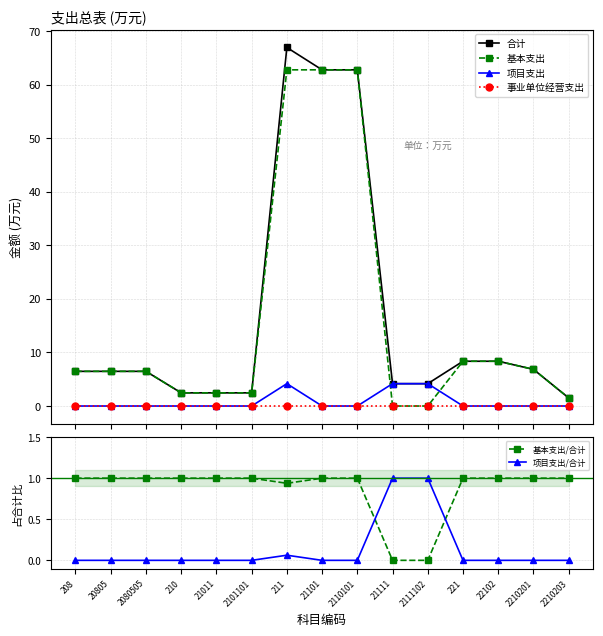

Reading left to right, extract all data points from this chart.

合计: 6.5	6.5	6.5	2.5	2.5	2.5	66.9	62.8	62.8	4.2	4.2	8.4	8.4	6.8	1.5
基本支出: 6.5	6.5	6.5	2.5	2.5	2.5	62.8	62.8	62.8	0.0	0.0	8.4	8.4	6.8	1.5
项目支出: 0.0	0.0	0.0	0.0	0.0	0.0	4.2	0.0	0.0	4.2	4.2	0.0	0.0	0.0	0.0
事业单位经营支出: 0.0	0.0	0.0	0.0	0.0	0.0	0.0	0.0	0.0	0.0	0.0	0.0	0.0	0.0	0.0
基本支出/合计: 1.0	1.0	1.0	1.0	1.0	1.0	0.9	1.0	1.0	0.0	0.0	1.0	1.0	1.0	1.0
项目支出/合计: 0.0	0.0	0.0	0.0	0.0	0.0	0.1	0.0	0.0	1.0	1.0	0.0	0.0	0.0	0.0